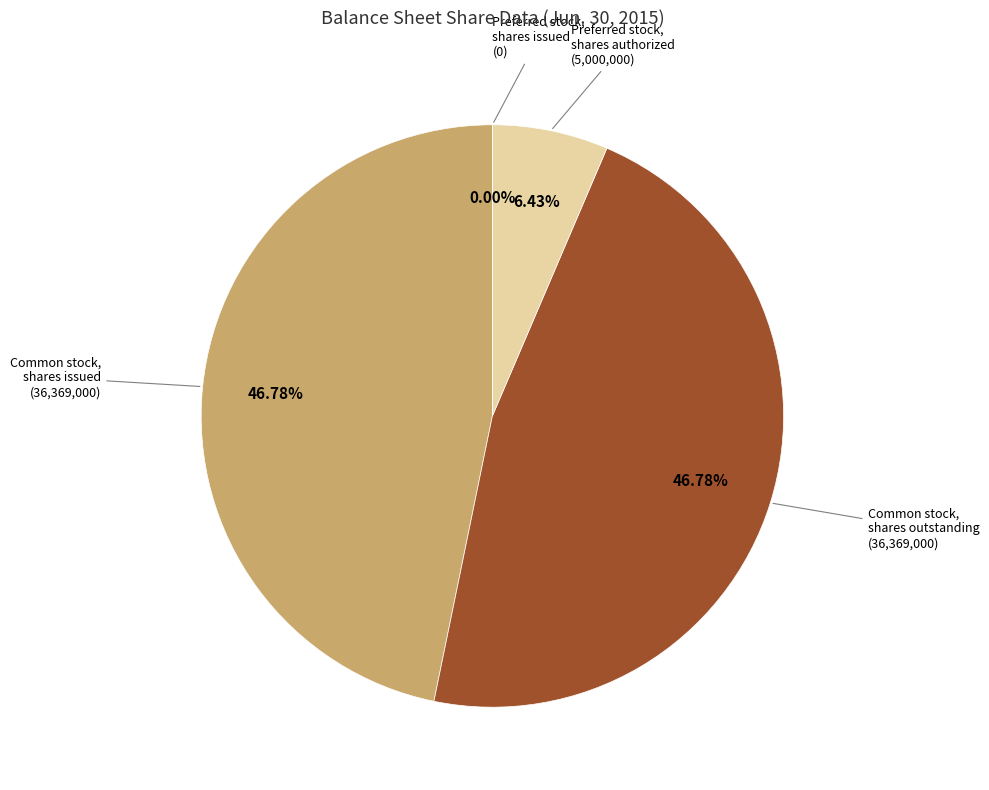

To the nearest percent, what is the difference between the largest and smallest slice percentages?

47%